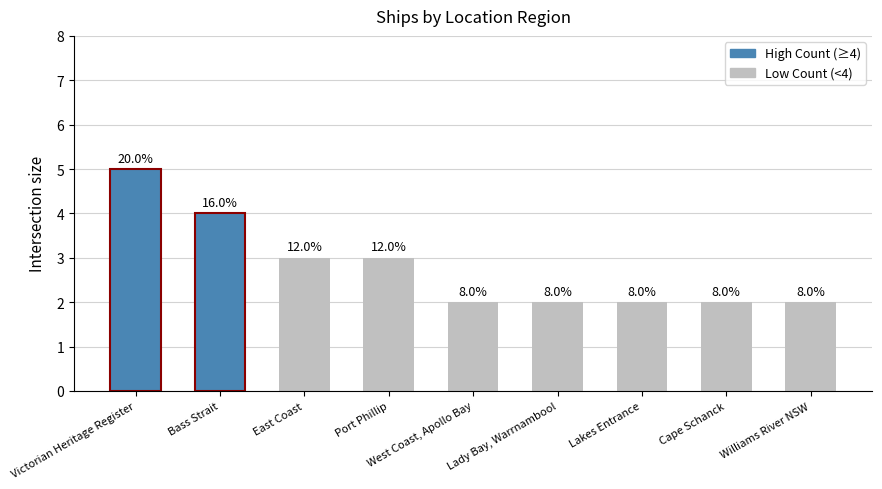

How many bars are there in total?

9